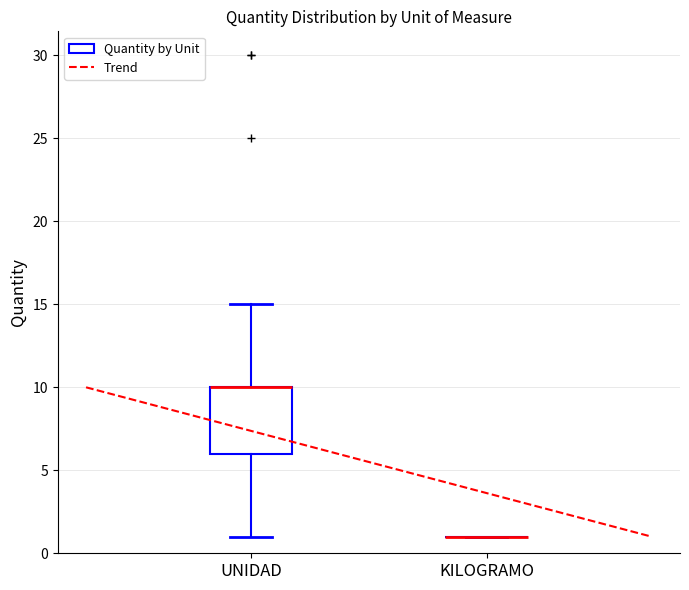

Comparing the boxes themselves (not the whiskers), which one is the tallest?

UNIDAD